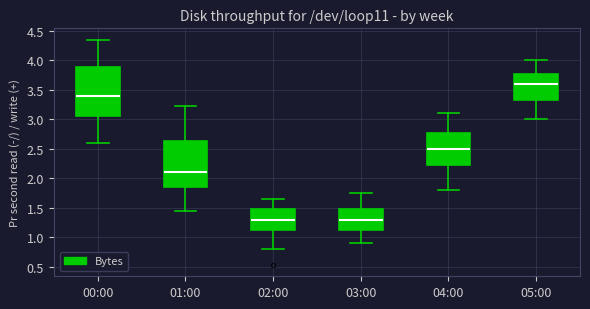

Comparing the boxes themselves (not the whiskers), which one is the tallest?

00:00